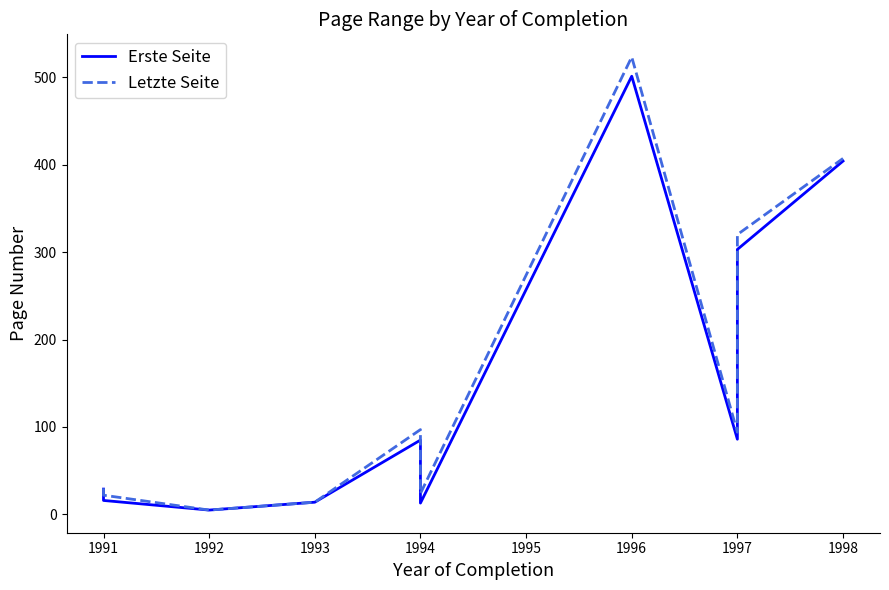

Where is the first local minimum for Letzte Seite?

1992